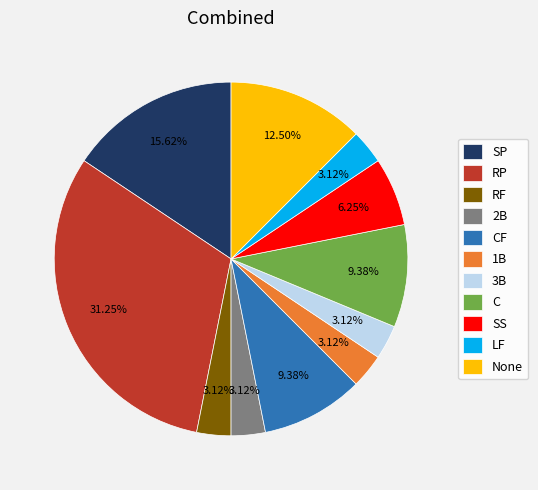

Does 2B represent more than half of the total?

No